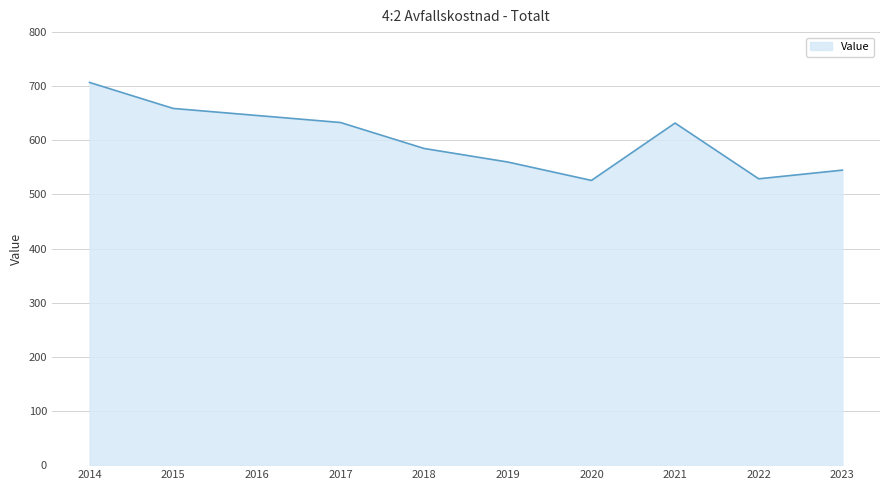

What is the sum of all values?

6022